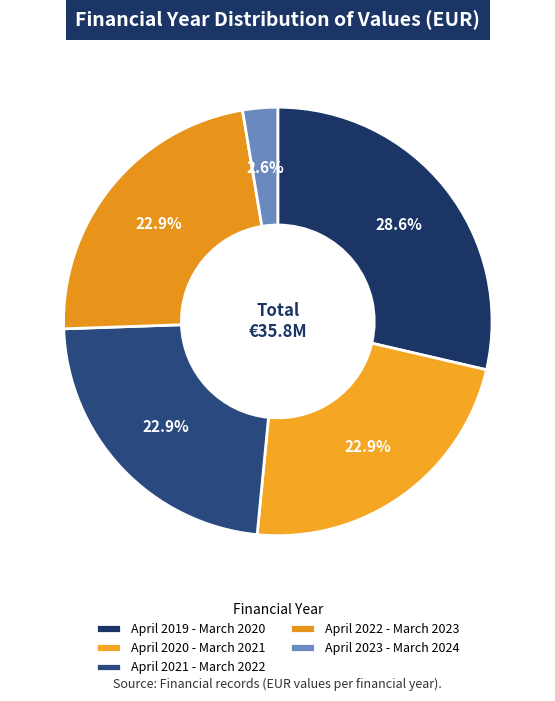

Is it true that April 2019 - March 2020 is 38% of the pie?

False